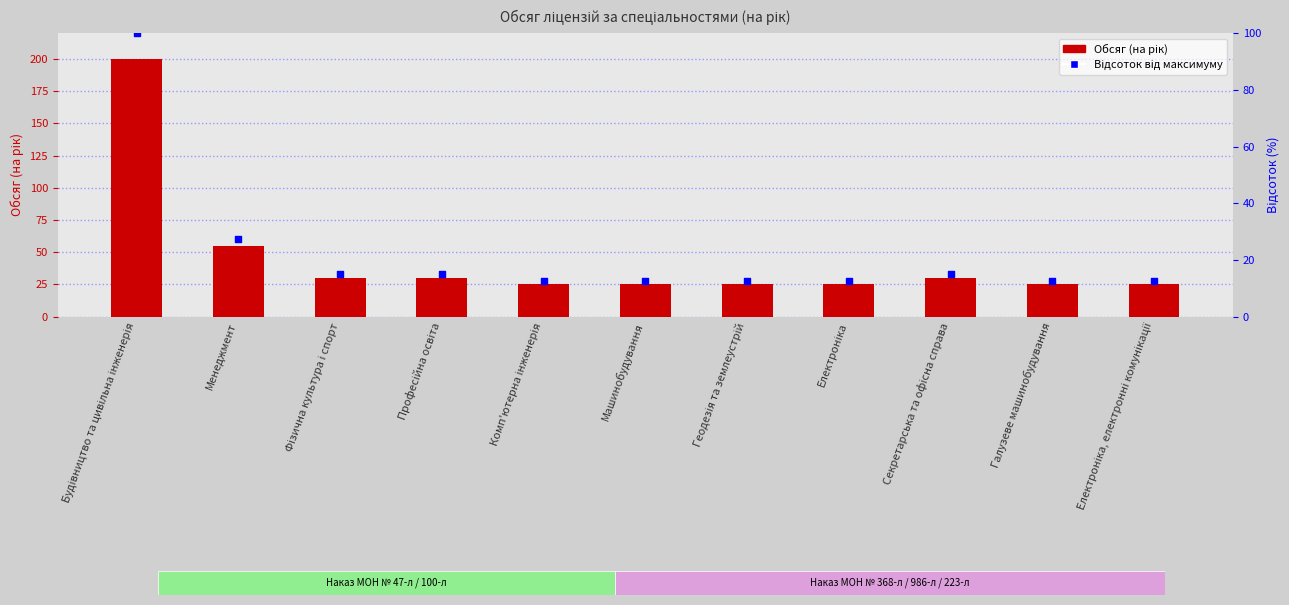

Which series has the largest total across all categories?

Обсяг (на рік)